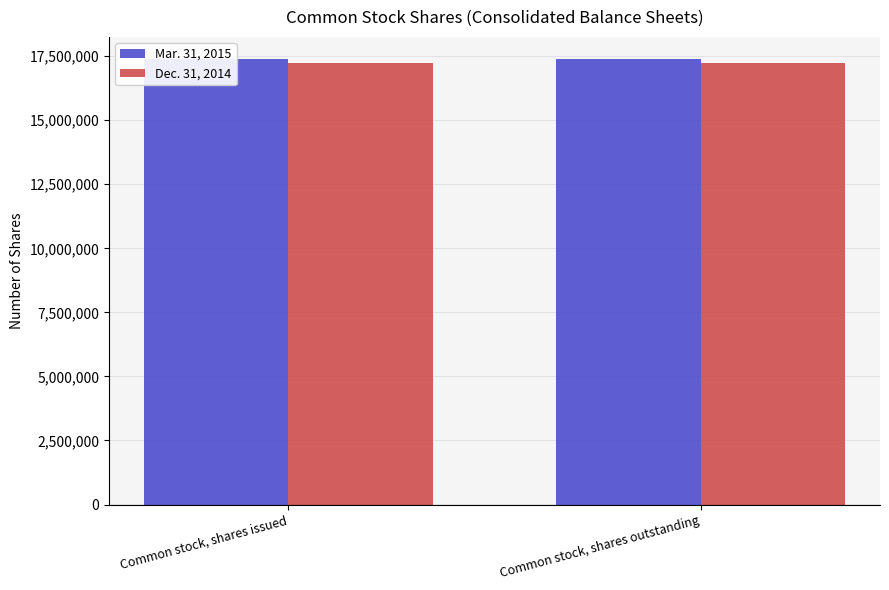

What is the average value of the Mar. 31, 2015 series?

17384739